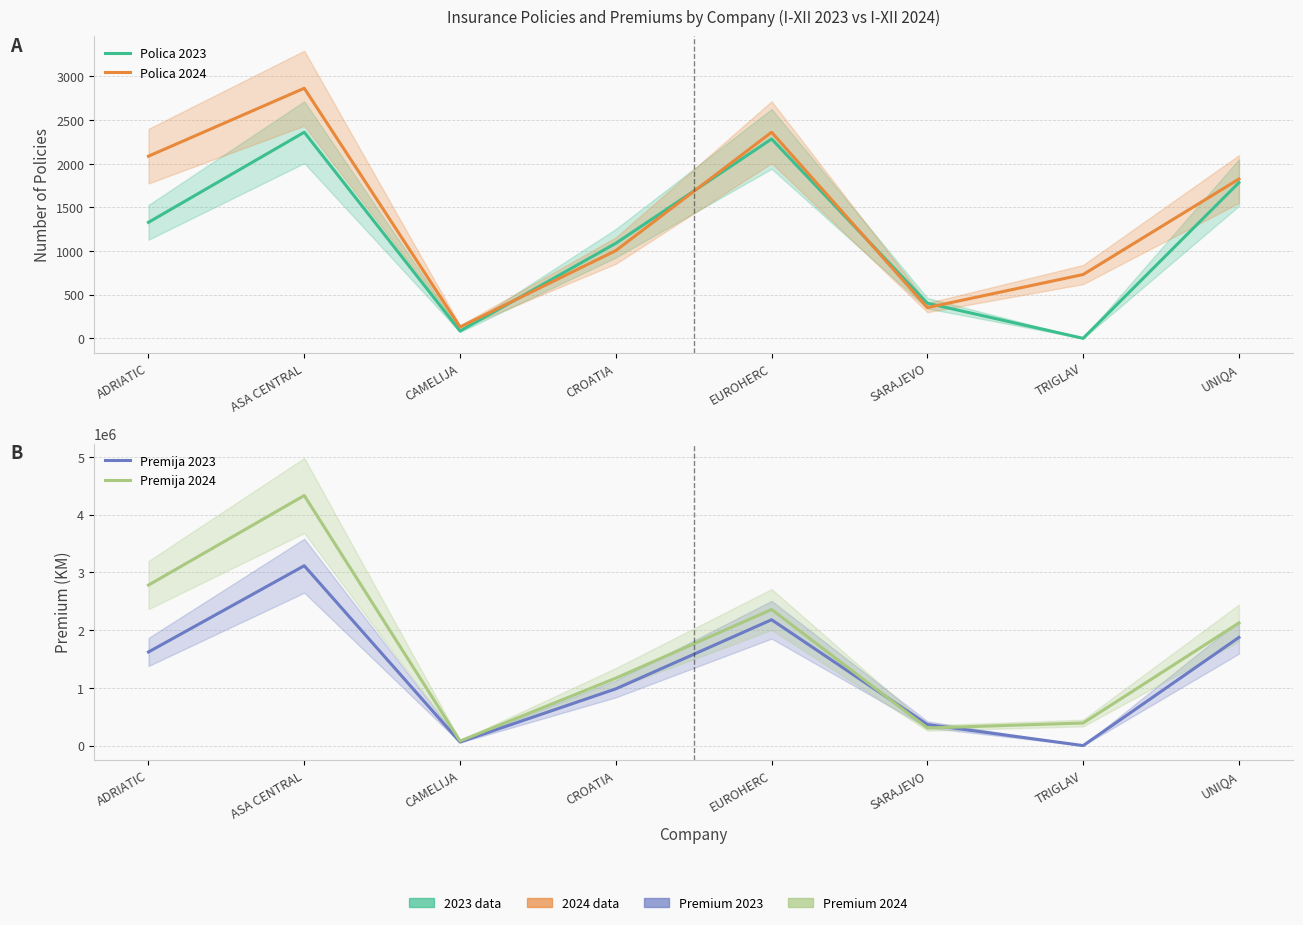

What position from the right is CROATIA?

5